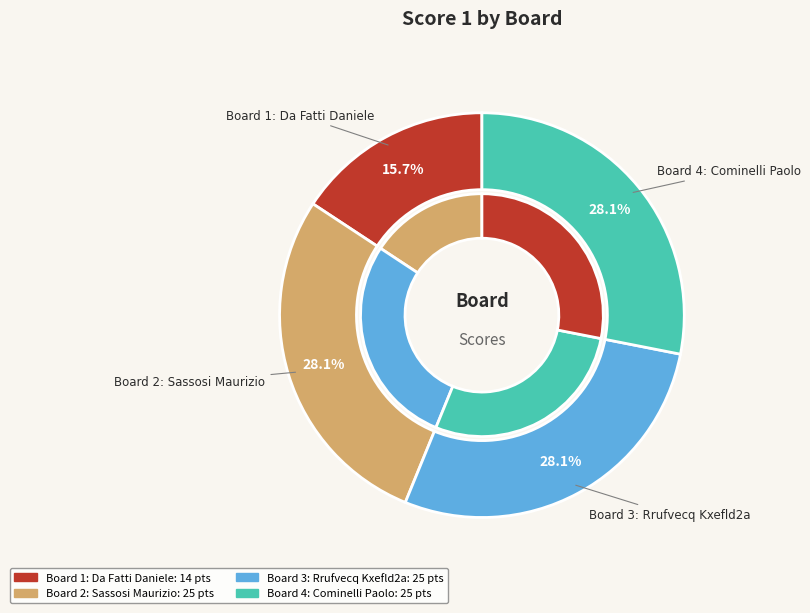

Is it true that Board 2: Sassosi Maurizio is 28% of the pie?

True